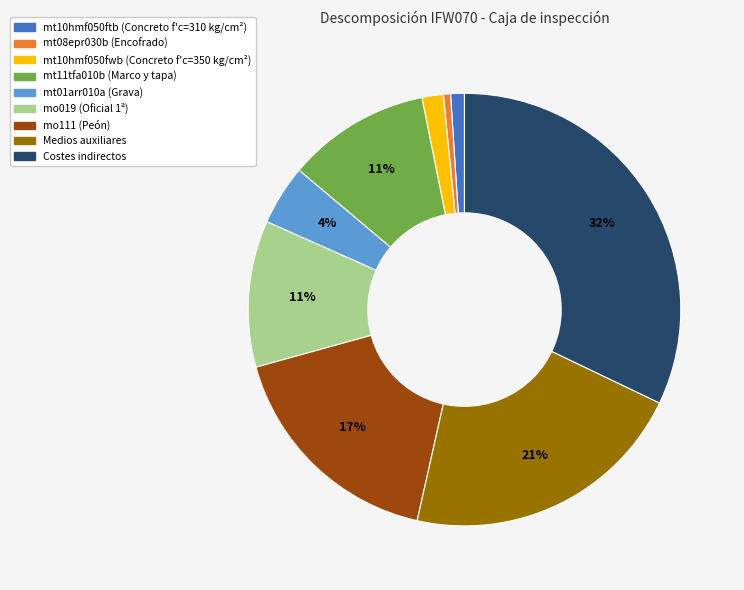

To the nearest percent, what is the average slice percentage?

11%